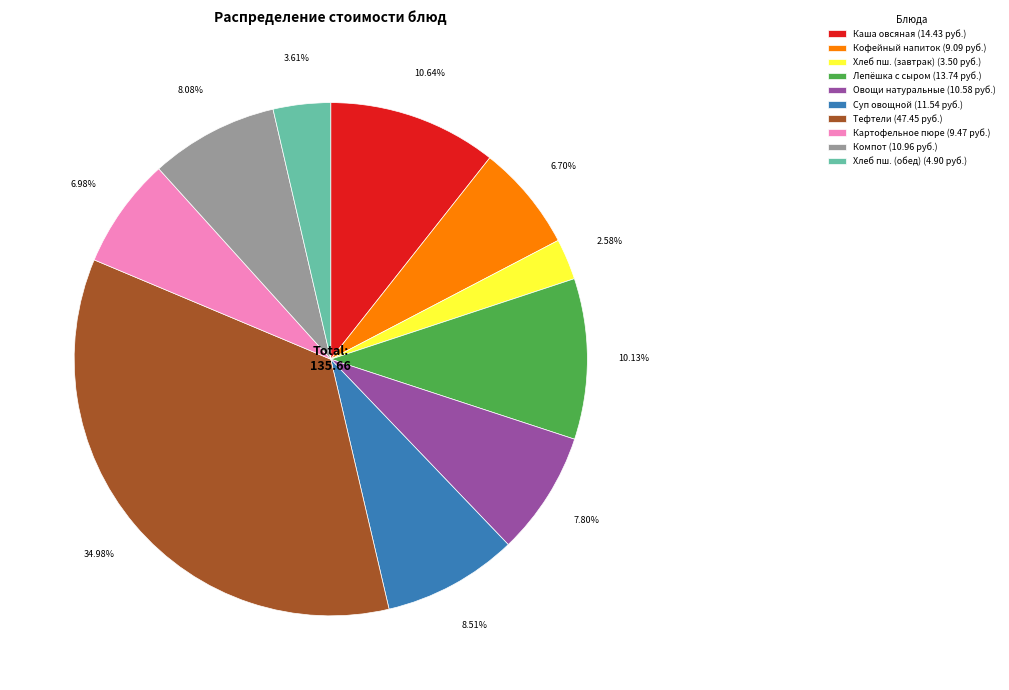

Is the sum of Суп овощной (11.54 руб.) and Хлеб пш. (обед) (4.90 руб.) greater than half?

No